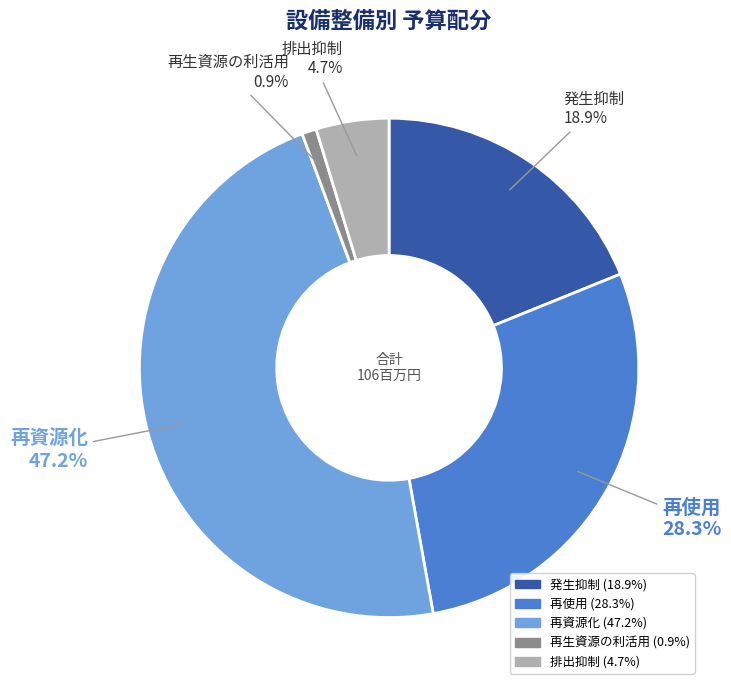

What percentage is the 再生資源の利活用 slice, to the nearest percent?

1%